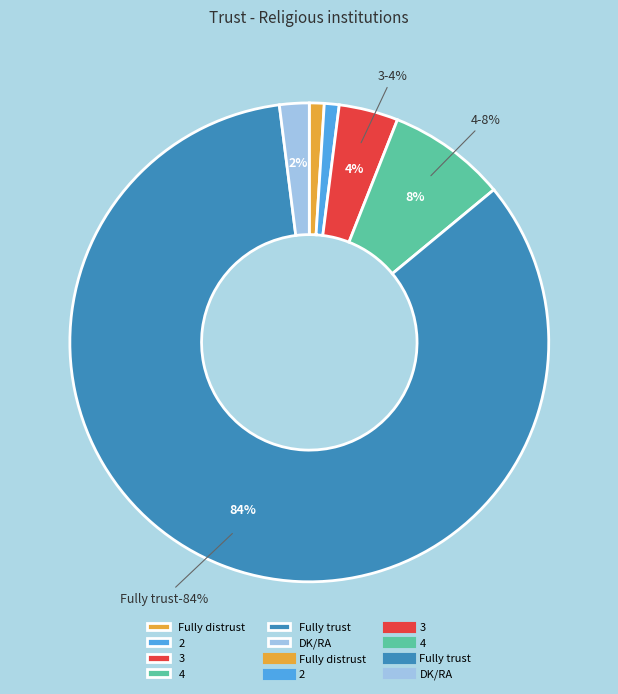

What is the majority slice?

Fully trust